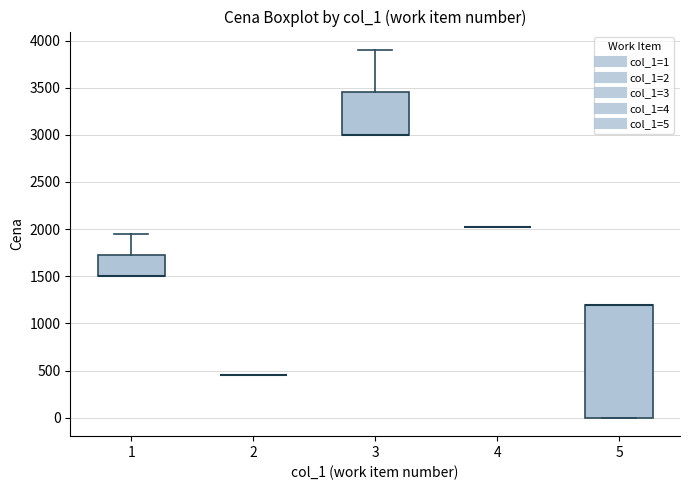

Reading left to right, read every box against the y-axis: the position of its median line, the range the box covers, and the ends of its whiskers. The values are not printed on the chart, so give them approximately, as read against the axis.

1: median 1500 (drawn on the box's lower edge), box 1500 to 1750, whiskers 1500 to 1950
2: box collapsed to a line at 450, whiskers 450 to 450
3: median 3000 (drawn on the box's lower edge), box 3000 to 3450, whiskers 3000 to 3900
4: box collapsed to a line at 2000, whiskers 2000 to 2000
5: median 1200 (drawn on the box's upper edge), box 0 to 1200, whiskers 0 to 1200